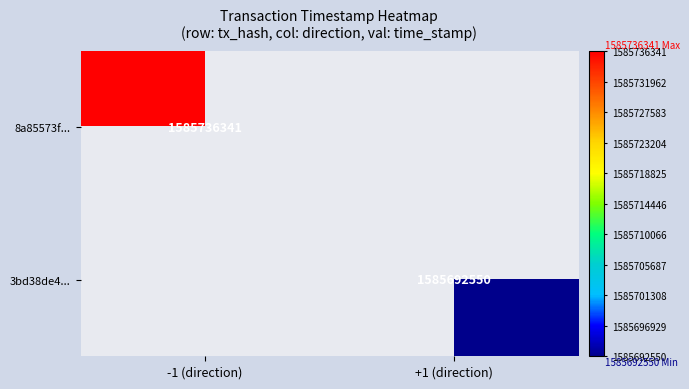

True or false: 8a85573f... has a value of 651641394 at -1 (direction).

False